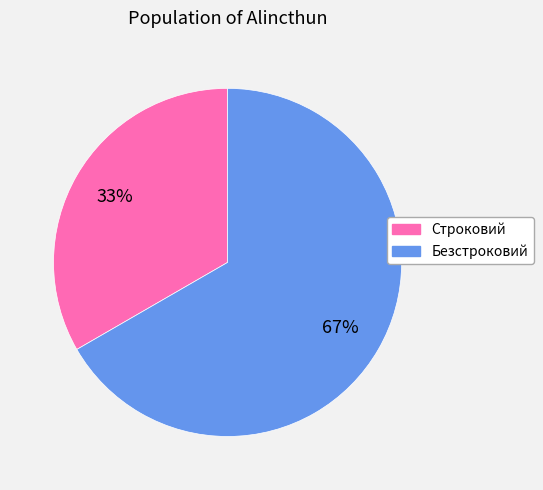

Which slice is the largest?

Безстроковий